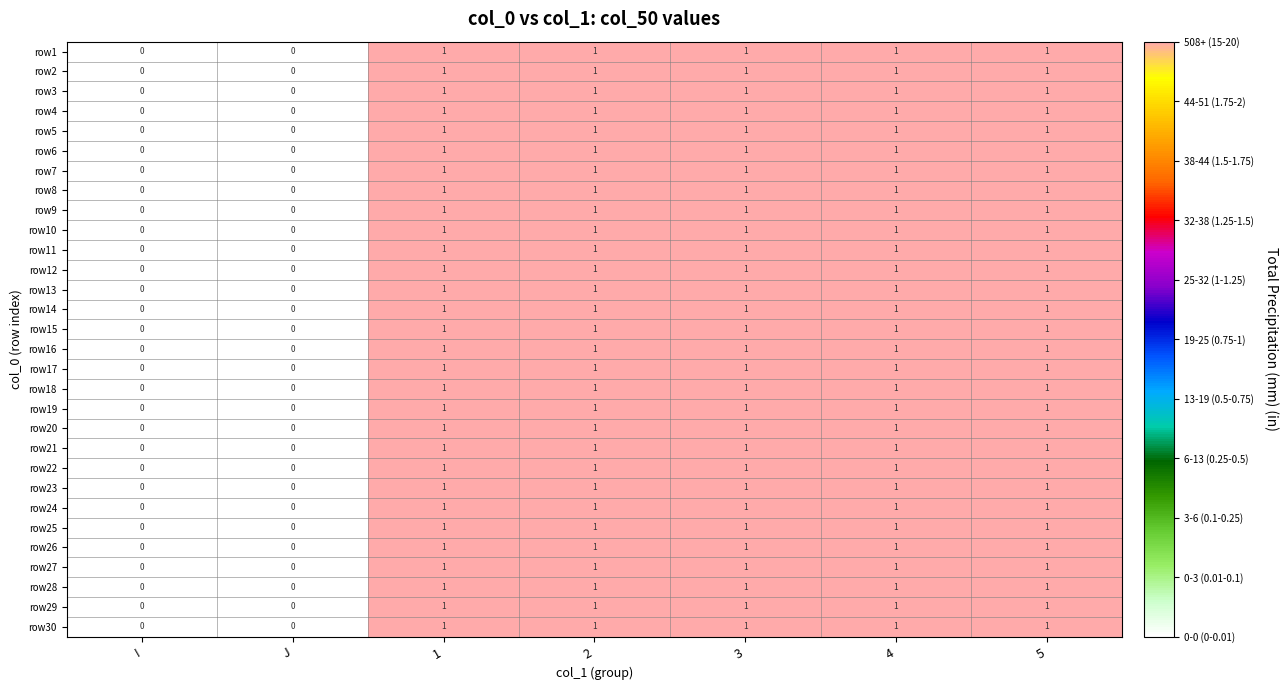

True or false: row18 has a value of 1 at 1.

True